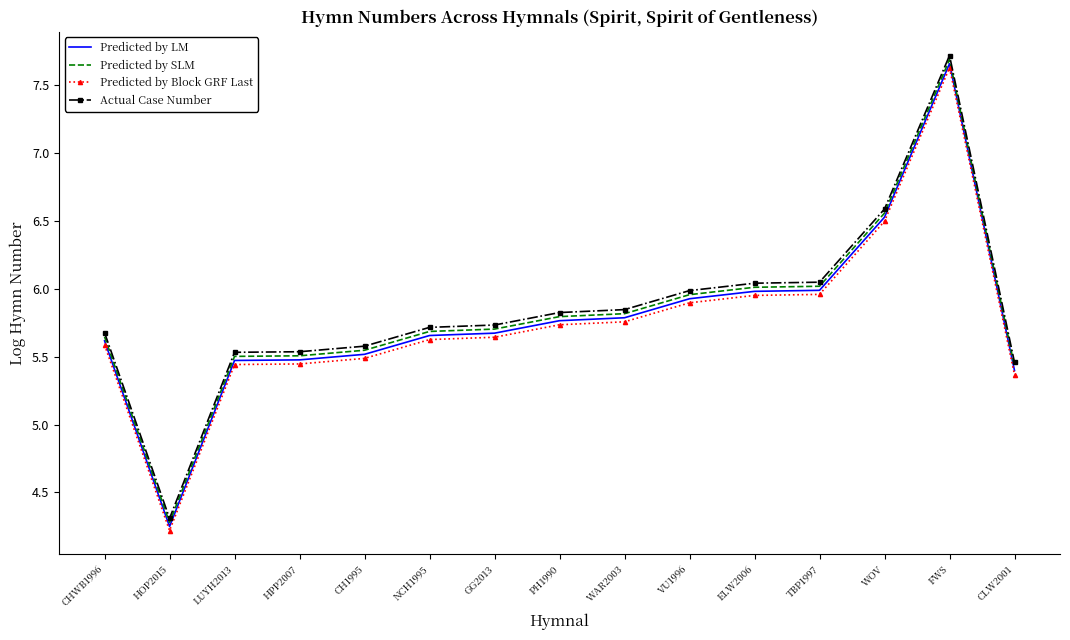

What is the difference between the maximum and minimum values in the Predicted by LM series?

3.4